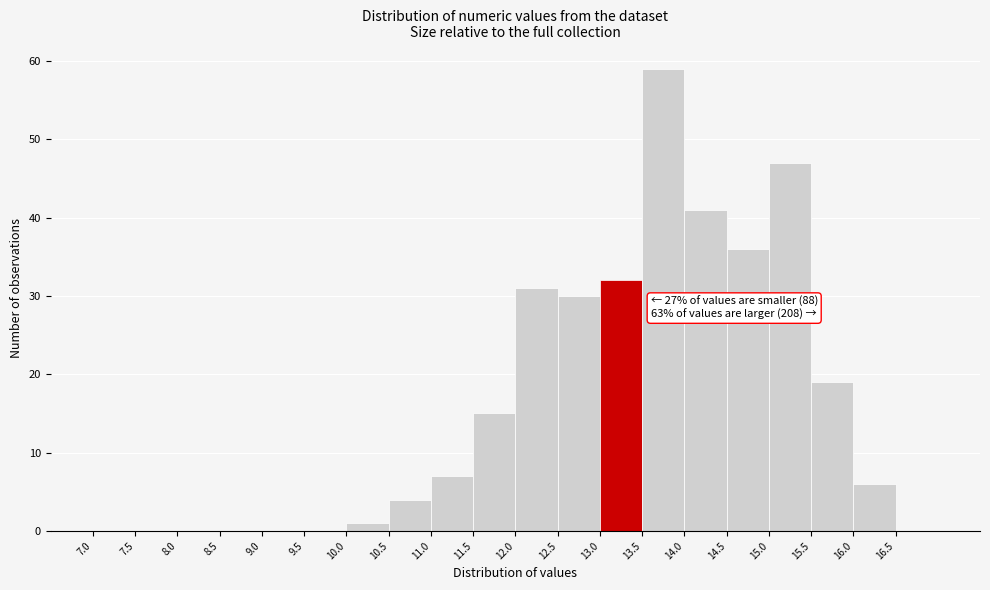

Which range on the x-axis has the tallest bar?

13.5 to 14.0